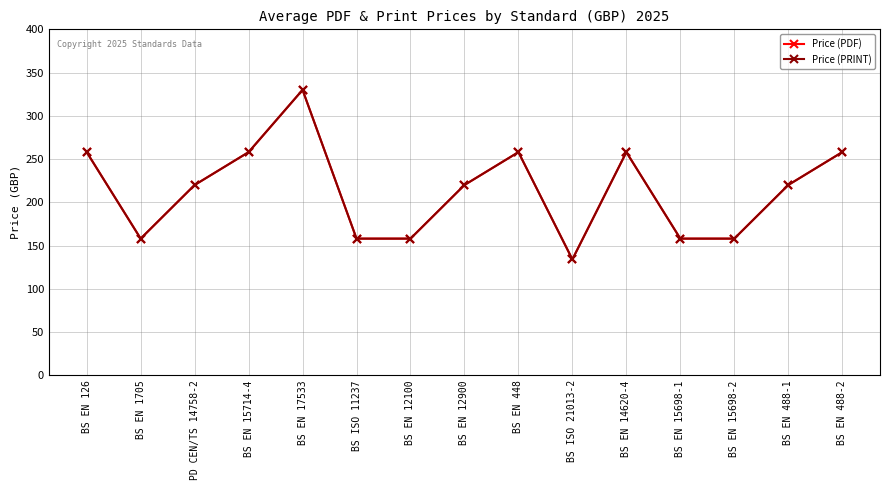

Does the chart have visible grid lines?

Yes